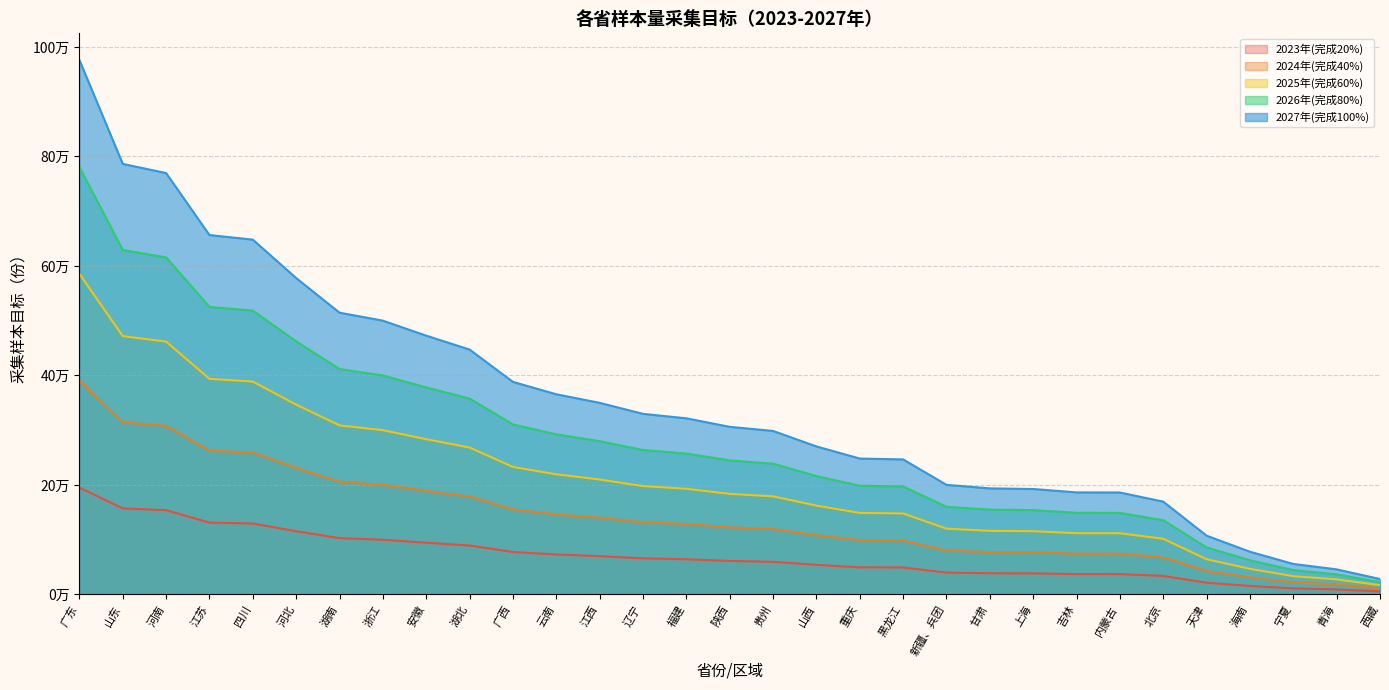

How many lines are shown in the chart?

5